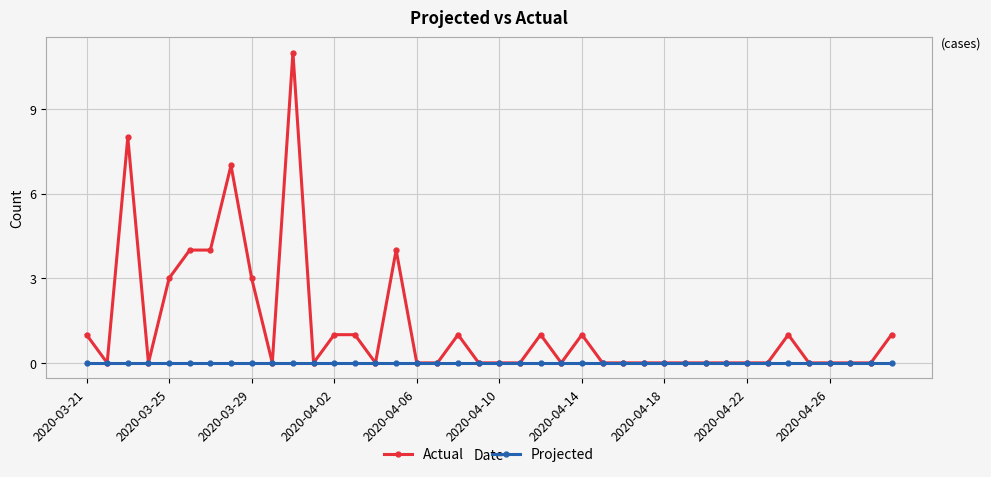

What is the difference between the maximum and minimum values in the Actual series?

11